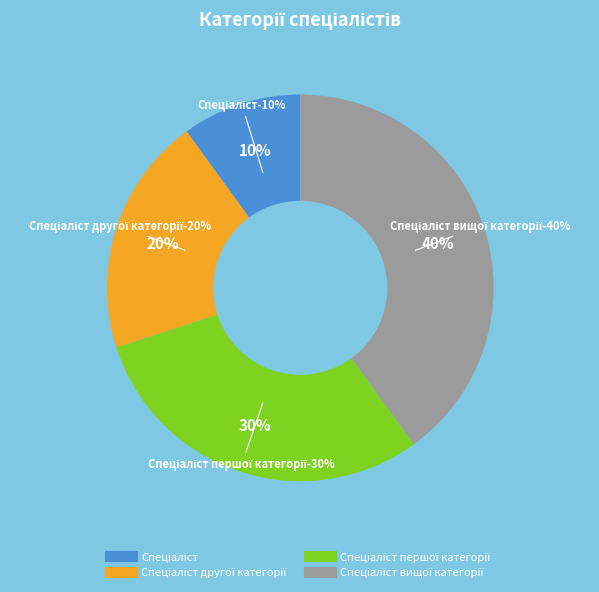

Count the number of slices in the pie.

4